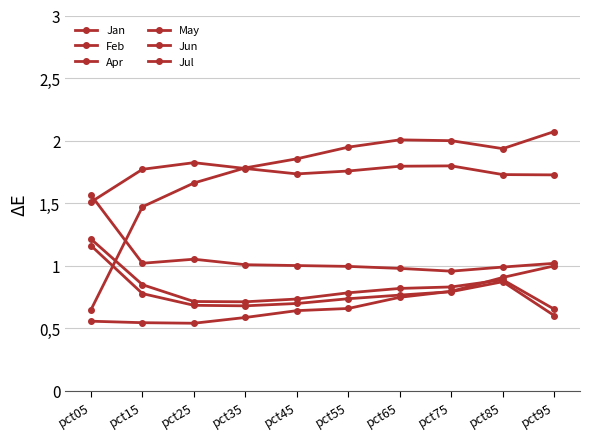

At which label does May first exceed 1?

pct15